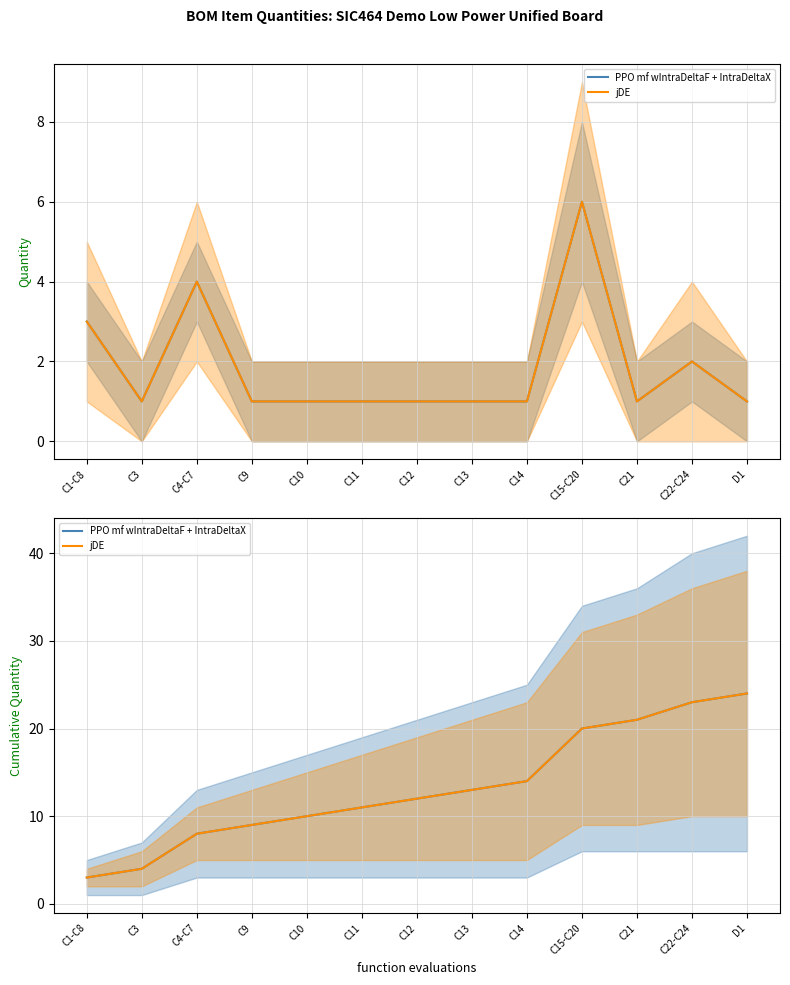

True or false: PPO mf wIntraDeltaF + IntraDeltaX and jDE cross at least once.

False